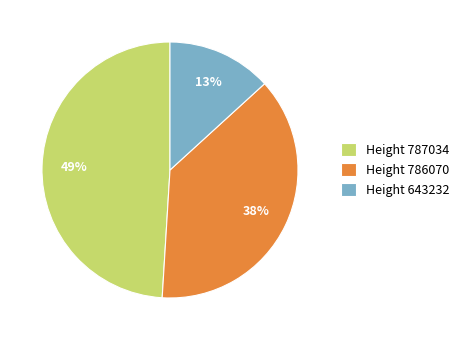

Is the sum of Height 786070 and Height 787034 greater than half?

Yes